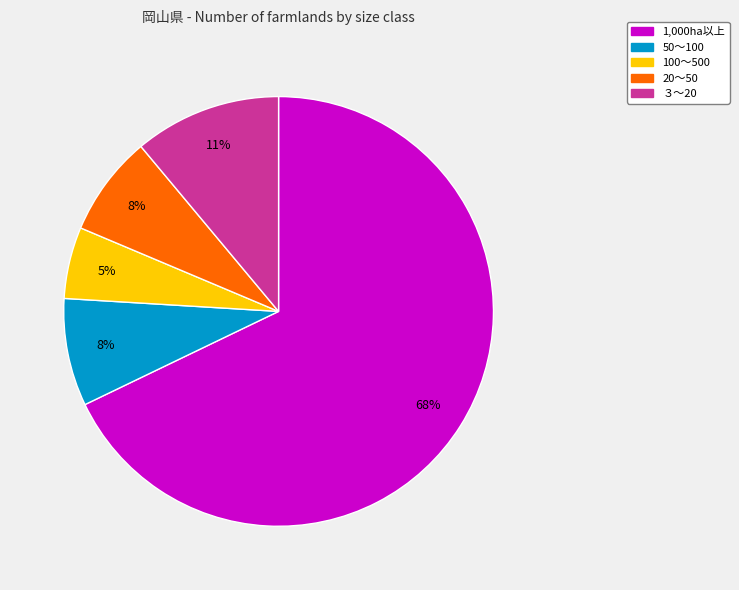

Which has a higher value, 50～100 or 1,000ha以上?

1,000ha以上